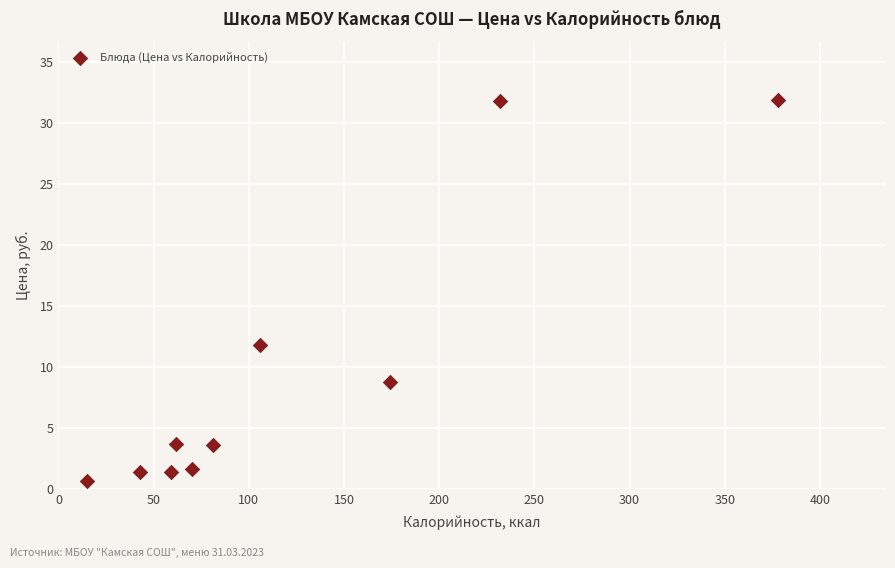

What Y value in the scatter plot is closest to 16?

11.8